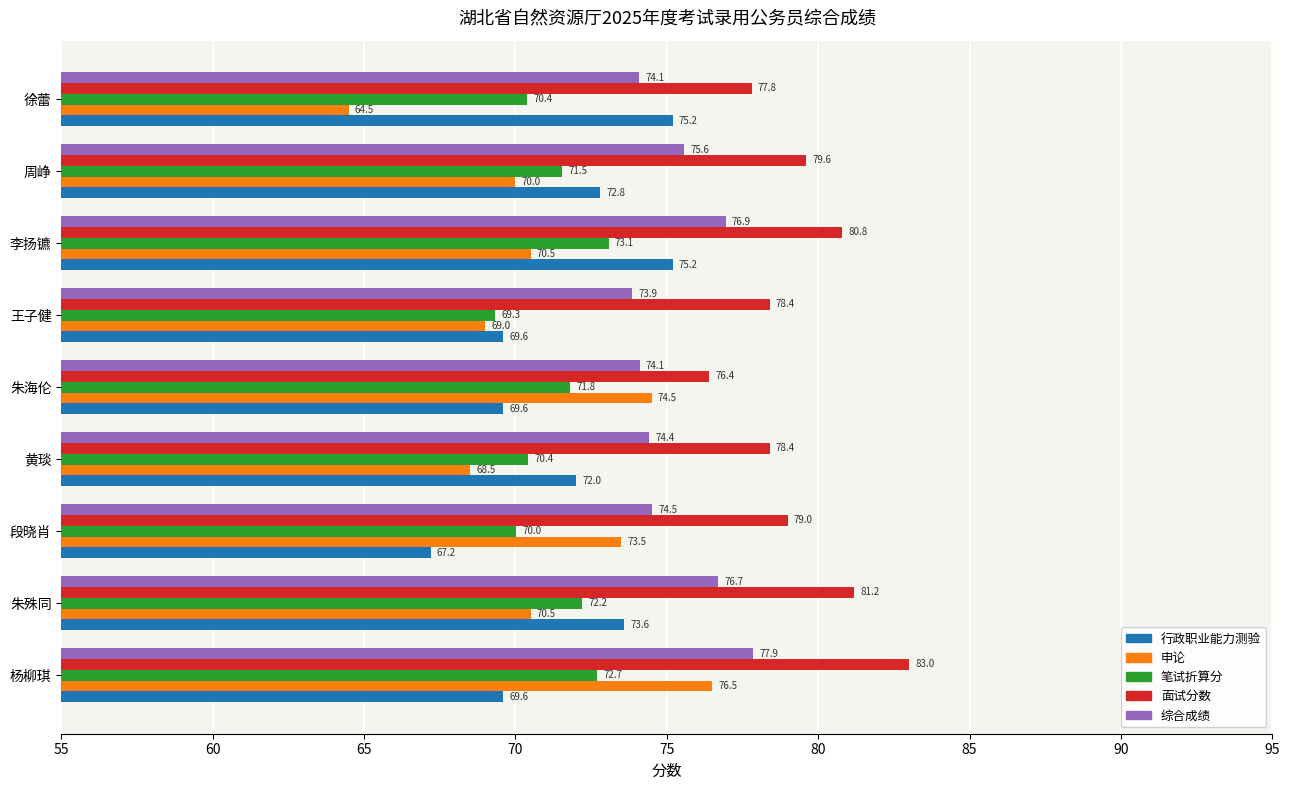

What is the minimum value shown in the chart?

64.5